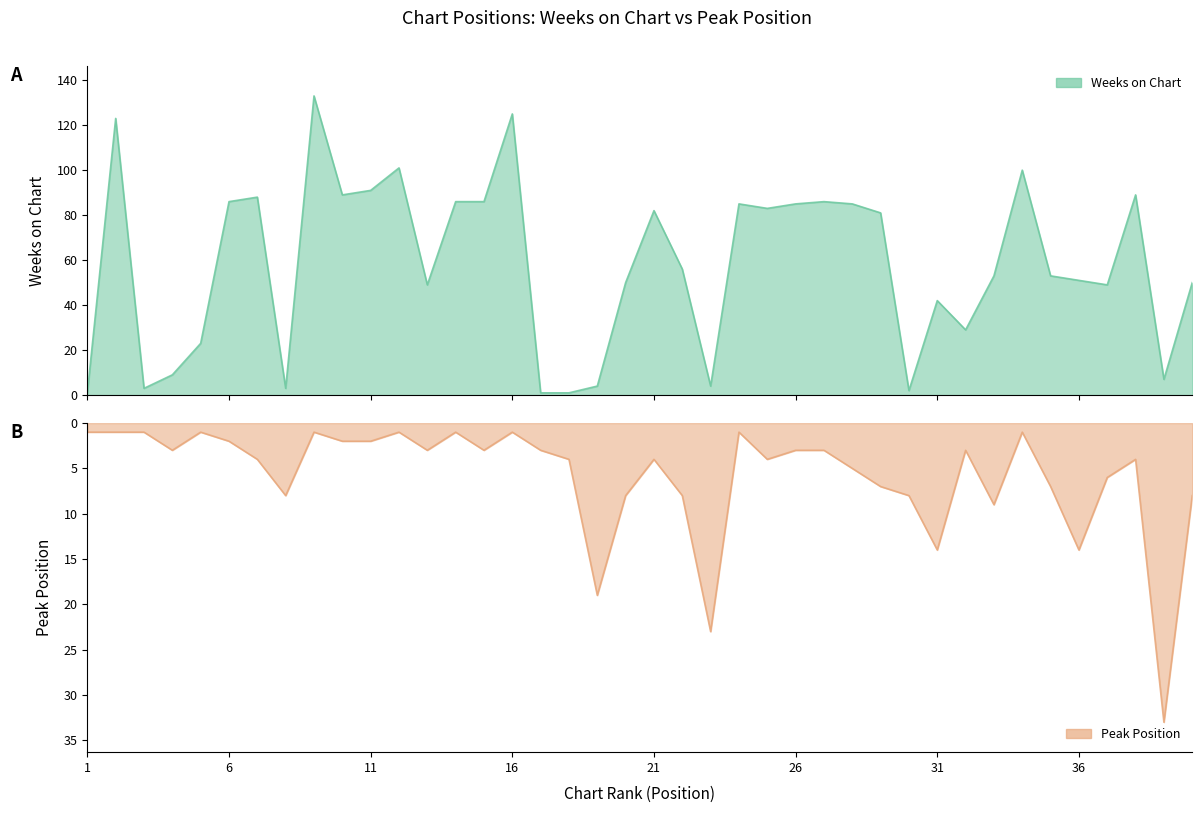

Reading left to right, what are all the values shown in this chart?

Weeks on Chart: 1=1	2=123	3=3	4=9	5=23	6=86	7=88	8=3	9=133	10=89	11=91	12=101	13=49	14=86	15=86	16=125	17=1	18=1	19=4	20=50	21=82	22=56	23=4	24=85	25=83	26=85	27=86	28=85	29=81	30=2	31=42	32=29	33=53	34=100	35=53	36=51	37=49	38=89	39=7	40=50
Peak Position: 1=1	2=1	3=1	4=3	5=1	6=2	7=4	8=8	9=1	10=2	11=2	12=1	13=3	14=1	15=3	16=1	17=3	18=4	19=19	20=8	21=4	22=8	23=23	24=1	25=4	26=3	27=3	28=5	29=7	30=8	31=14	32=3	33=9	34=1	35=7	36=14	37=6	38=4	39=33	40=8